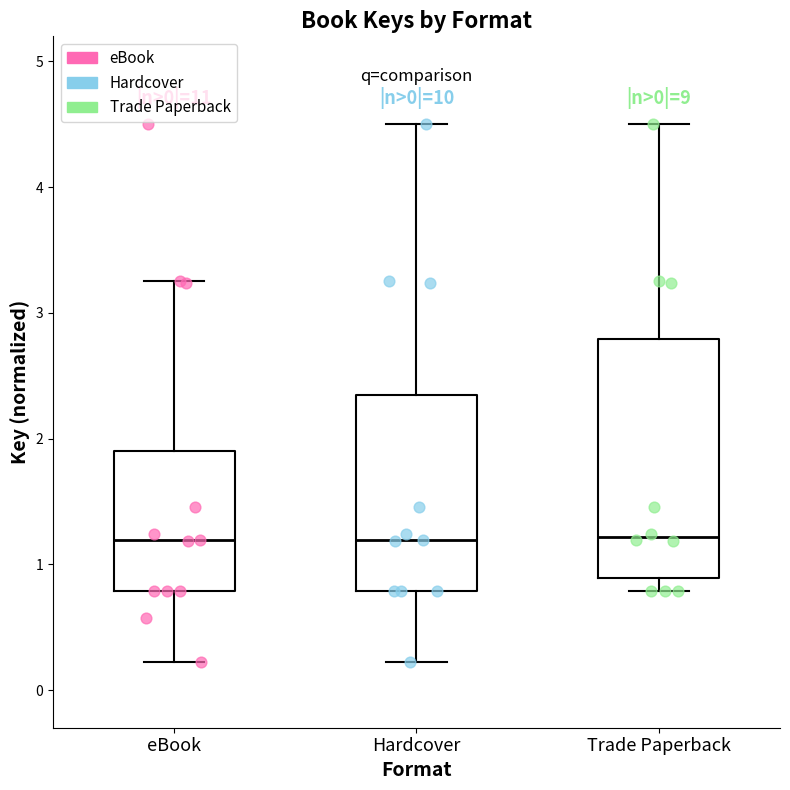

Reading left to right, transcribe this box plot: for each box, give where its median line is, the range the box spans, and where its two whiskers end, as read against the y-axis. The values are not printed on the chart, so give them approximately, as read against the axis.

eBook: median 1.2, box 0.8 to 1.9, whiskers 0.2 to 3.3
Hardcover: median 1.2, box 0.8 to 2.4, whiskers 0.2 to 4.5
Trade Paperback: median 1.2, box 0.9 to 2.8, whiskers 0.8 to 4.5